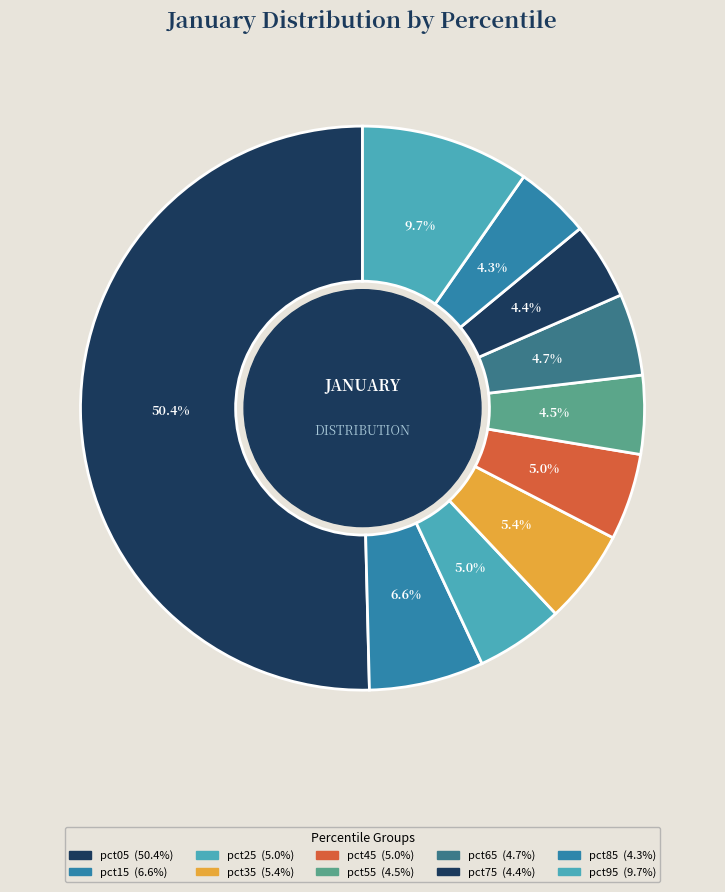

Does pct15 represent more than half of the total?

No